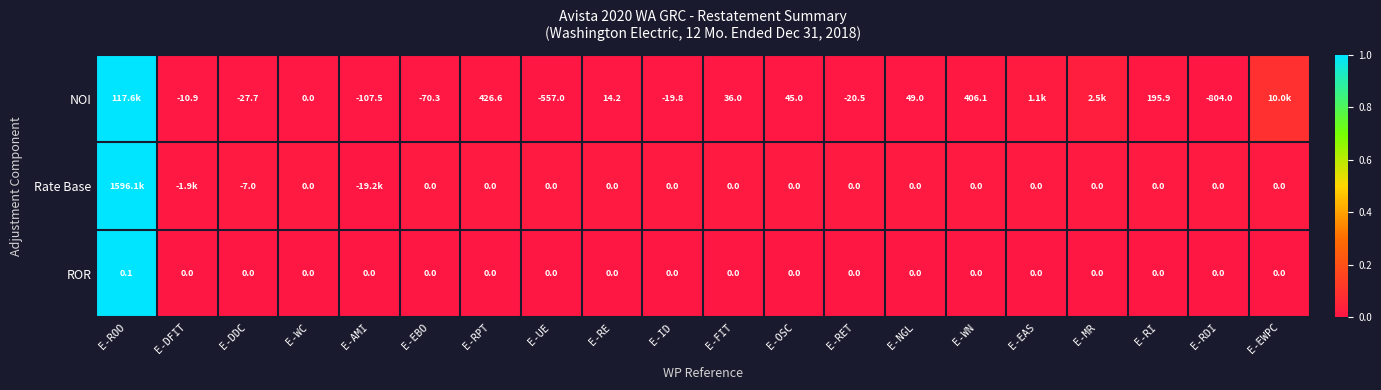

The ROR series shows 0.0 at E-NGL. True or false?

True